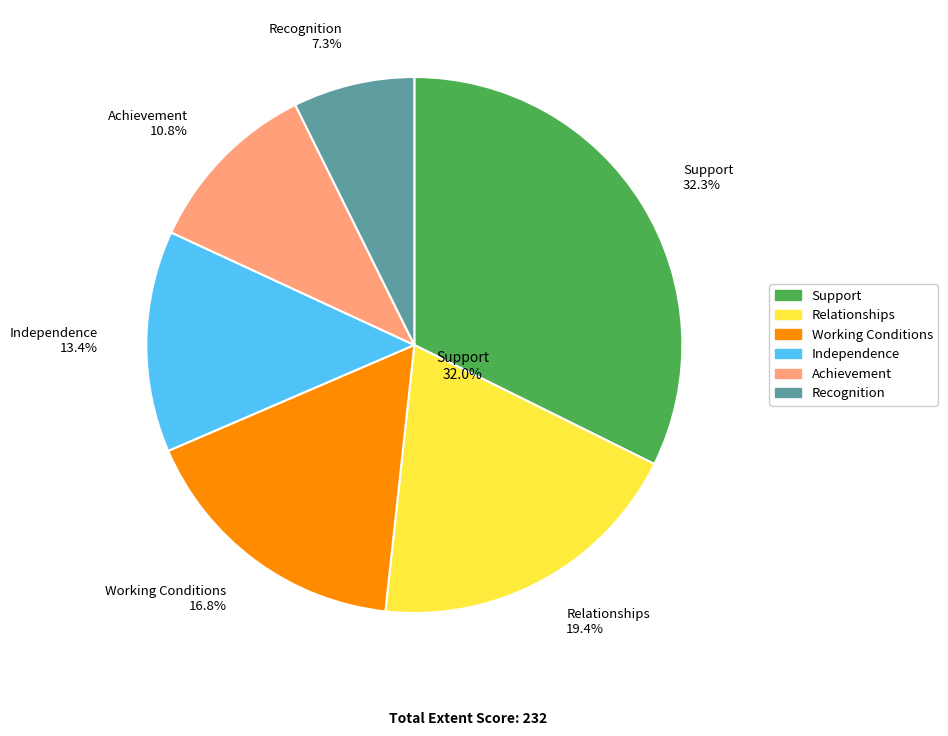

The Relationships slice represents 19% of the pie. True or false?

True